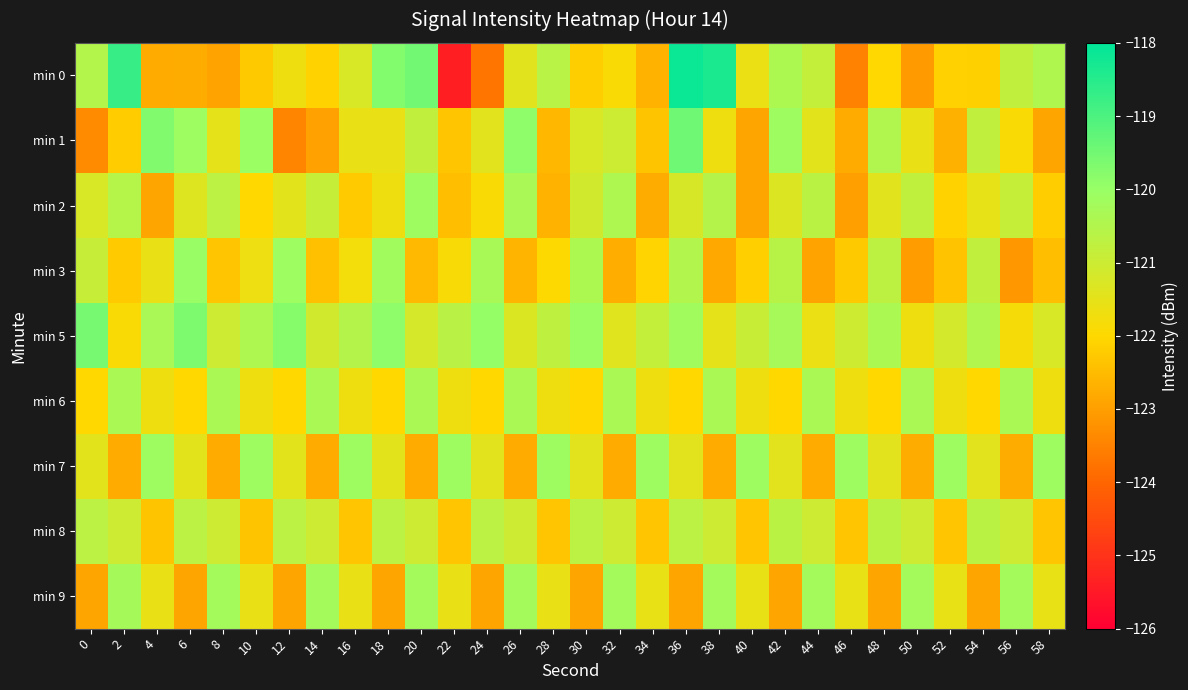

Reading left to right, list all the values displayed in this chart.

min 0: 0=-120.5	2=-118.7	4=-122.8	6=-122.8	8=-122.9	10=-122.3	12=-121.7	14=-122.1	16=-121.2	18=-119.7	20=-119.5	22=-125.4	24=-123.7	26=-121.4	28=-120.6	30=-122.2	32=-121.9	34=-122.7	36=-118.1	38=-118.4	40=-121.6	42=-120.4	44=-120.8	46=-123.5	48=-122.0	50=-123.1	52=-122.1	54=-122.2	56=-120.8	58=-120.5
min 1: 0=-123.4	2=-122.2	4=-119.7	6=-120.1	8=-121.5	10=-120.1	12=-123.5	14=-123.0	16=-121.6	18=-121.6	20=-120.8	22=-122.3	24=-121.4	26=-119.9	28=-122.6	30=-121.2	32=-121.0	34=-122.3	36=-119.5	38=-121.7	40=-122.9	42=-120.1	44=-121.5	46=-122.8	48=-120.5	50=-121.6	52=-122.7	54=-120.8	56=-121.9	58=-122.9
min 2: 0=-121.2	2=-120.6	4=-122.9	6=-121.3	8=-120.7	10=-122.0	12=-121.5	14=-120.9	16=-122.2	18=-121.7	20=-120.1	22=-122.5	24=-121.9	26=-120.3	28=-122.7	30=-121.1	32=-120.4	34=-122.8	36=-121.2	38=-120.5	40=-122.9	42=-121.3	44=-120.7	46=-123.0	48=-121.4	50=-120.8	52=-122.1	54=-121.5	56=-120.9	58=-122.2
min 3: 0=-120.9	2=-122.2	4=-121.6	6=-120.0	8=-122.3	10=-121.7	12=-120.1	14=-122.4	16=-121.8	18=-120.2	20=-122.5	22=-121.9	24=-120.3	26=-122.6	28=-122.0	30=-120.4	32=-122.7	34=-122.1	36=-120.5	38=-122.8	40=-122.2	42=-120.6	44=-122.9	46=-122.3	48=-120.7	50=-123.0	52=-122.4	54=-120.8	56=-123.1	58=-122.5
min 5: 0=-119.6	2=-121.9	4=-120.3	6=-119.7	8=-121.0	10=-120.4	12=-119.8	14=-121.1	16=-120.5	18=-119.9	20=-121.2	22=-120.6	24=-120.0	26=-121.3	28=-120.7	30=-120.1	32=-121.4	34=-120.8	36=-120.2	38=-121.5	40=-120.9	42=-120.3	44=-121.6	46=-121.0	48=-120.4	50=-121.7	52=-121.1	54=-120.5	56=-121.8	58=-121.2
min 6: 0=-122.0	2=-120.3	4=-121.7	6=-122.0	8=-120.3	10=-121.7	12=-122.0	14=-120.3	16=-121.7	18=-122.0	20=-120.3	22=-121.7	24=-122.0	26=-120.3	28=-121.7	30=-122.0	32=-120.3	34=-121.7	36=-122.0	38=-120.3	40=-121.7	42=-122.0	44=-120.3	46=-121.7	48=-122.0	50=-120.3	52=-121.7	54=-122.0	56=-120.3	58=-121.7
min 7: 0=-121.5	2=-122.8	4=-120.1	6=-121.5	8=-122.8	10=-120.1	12=-121.5	14=-122.8	16=-120.1	18=-121.5	20=-122.8	22=-120.1	24=-121.5	26=-122.8	28=-120.1	30=-121.5	32=-122.8	34=-120.1	36=-121.5	38=-122.8	40=-120.1	42=-121.4	44=-122.8	46=-120.1	48=-121.4	50=-122.8	52=-120.1	54=-121.4	56=-122.8	58=-120.1
min 8: 0=-120.7	2=-121.0	4=-122.3	6=-120.7	8=-121.0	10=-122.3	12=-120.7	14=-121.0	16=-122.3	18=-120.7	20=-121.0	22=-122.3	24=-120.7	26=-121.0	28=-122.3	30=-120.7	32=-121.0	34=-122.3	36=-120.7	38=-121.0	40=-122.3	42=-120.7	44=-121.0	46=-122.3	48=-120.7	50=-121.0	52=-122.3	54=-120.7	56=-121.0	58=-122.3
min 9: 0=-122.9	2=-120.2	4=-121.6	6=-122.9	8=-120.2	10=-121.6	12=-122.9	14=-120.2	16=-121.6	18=-122.9	20=-120.2	22=-121.6	24=-122.9	26=-120.2	28=-121.6	30=-122.9	32=-120.2	34=-121.6	36=-122.9	38=-120.2	40=-121.6	42=-122.9	44=-120.2	46=-121.6	48=-122.9	50=-120.2	52=-121.6	54=-122.9	56=-120.2	58=-121.6